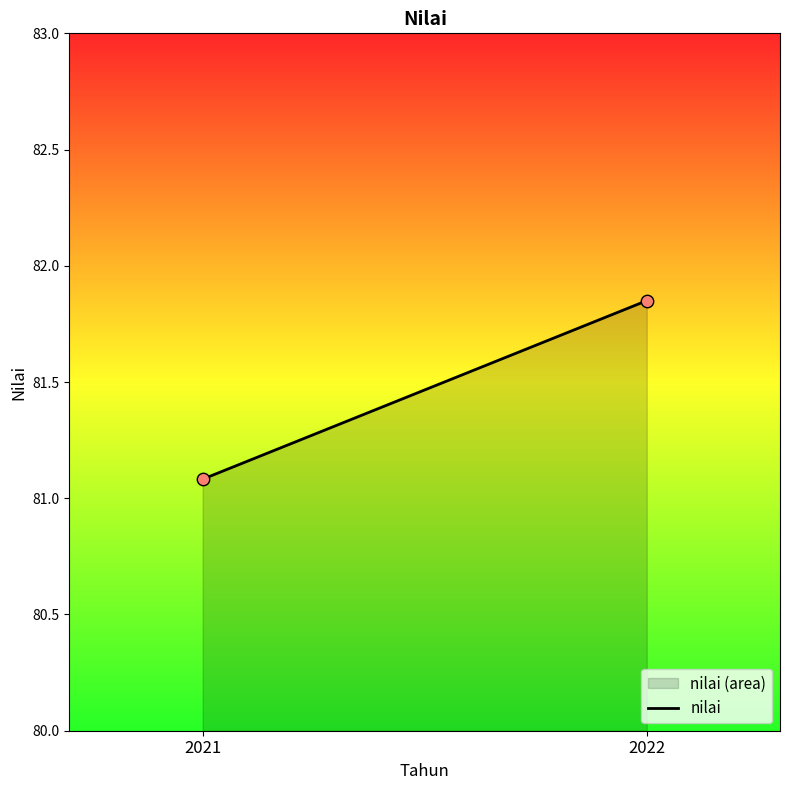

What Y value in the scatter plot is closest to 81?

81.1